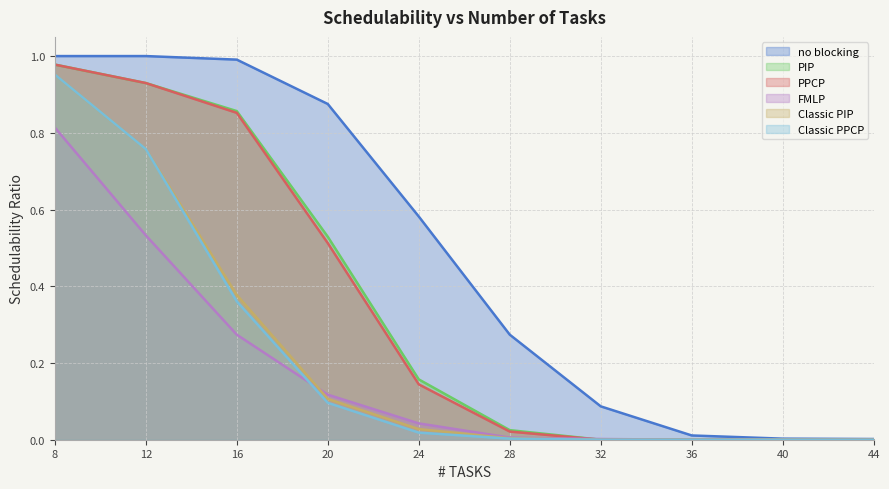

At which category does the chart reach its peak across all series?

8